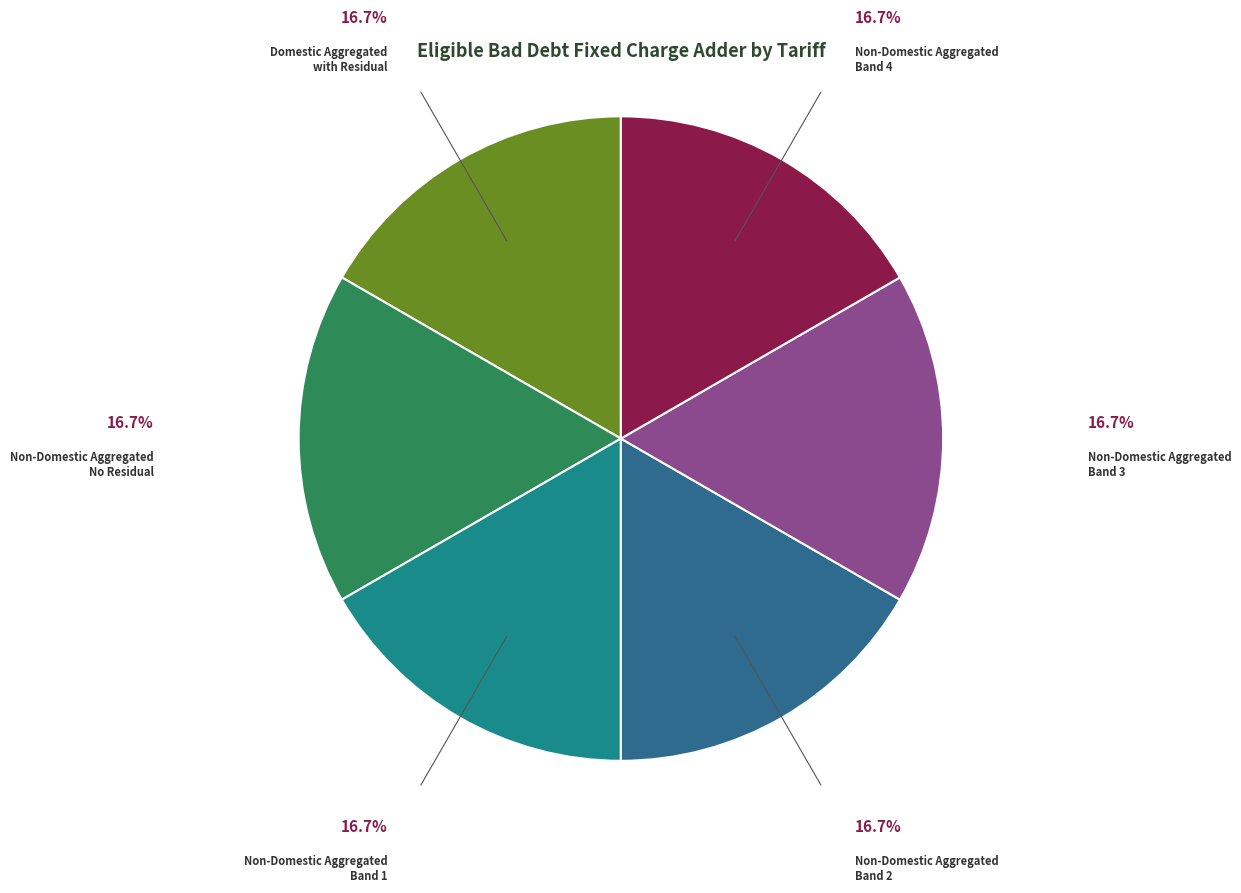

Approximately how many times larger is the value at Non-Domestic Aggregated No Residual compared to Non-Domestic Aggregated Band 1?

1.0